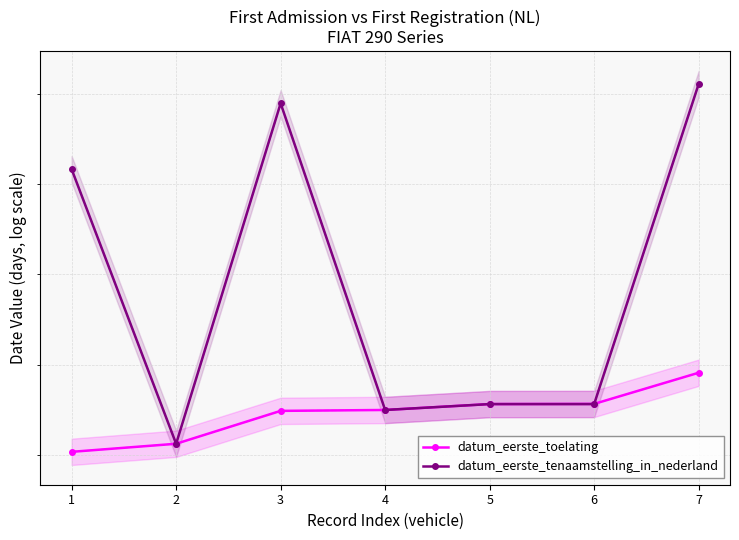

Reading right to left, extract all data points from this chart.

datum_eerste_toelating: 727911	727567	727565	727500	727490	727127	727038
datum_eerste_tenaamstelling_in_nederland: 731107	727565	727565	727500	730893	727127	730163